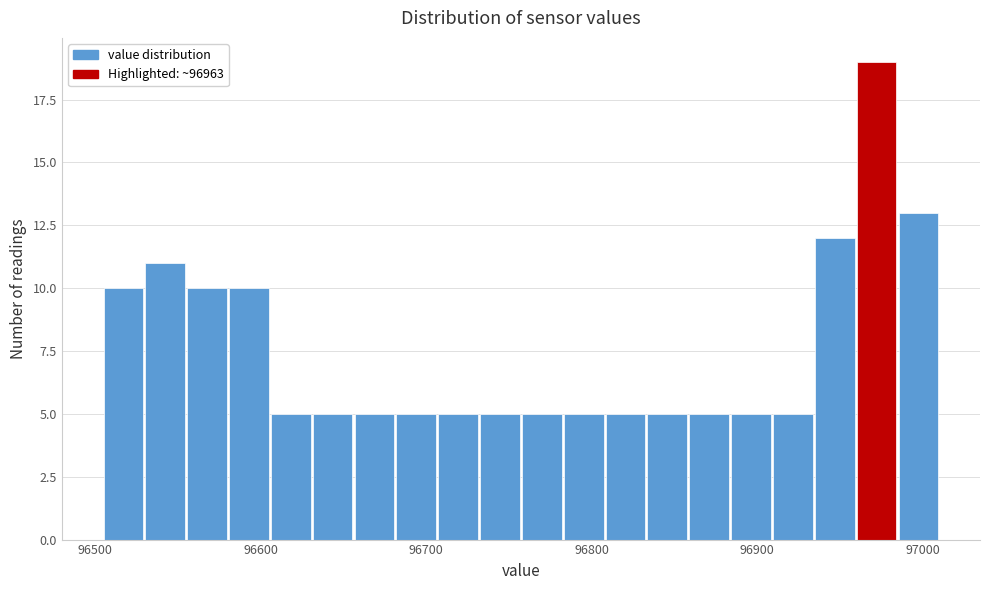

Read against the x-axis, roughly where is the centre of the tallest bar?

96970